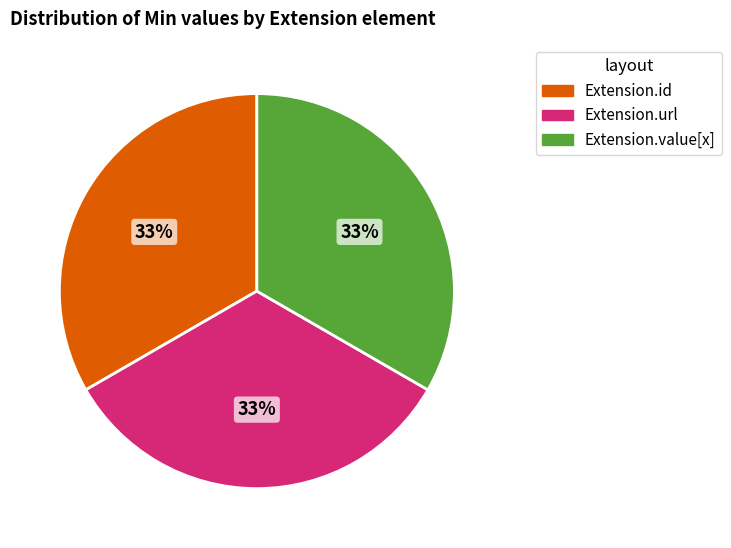

To the nearest percent, what is the average slice percentage?

33%